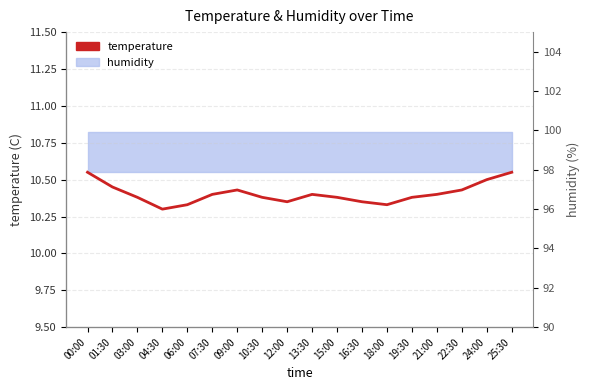

How many values are between 10 and 11?

18